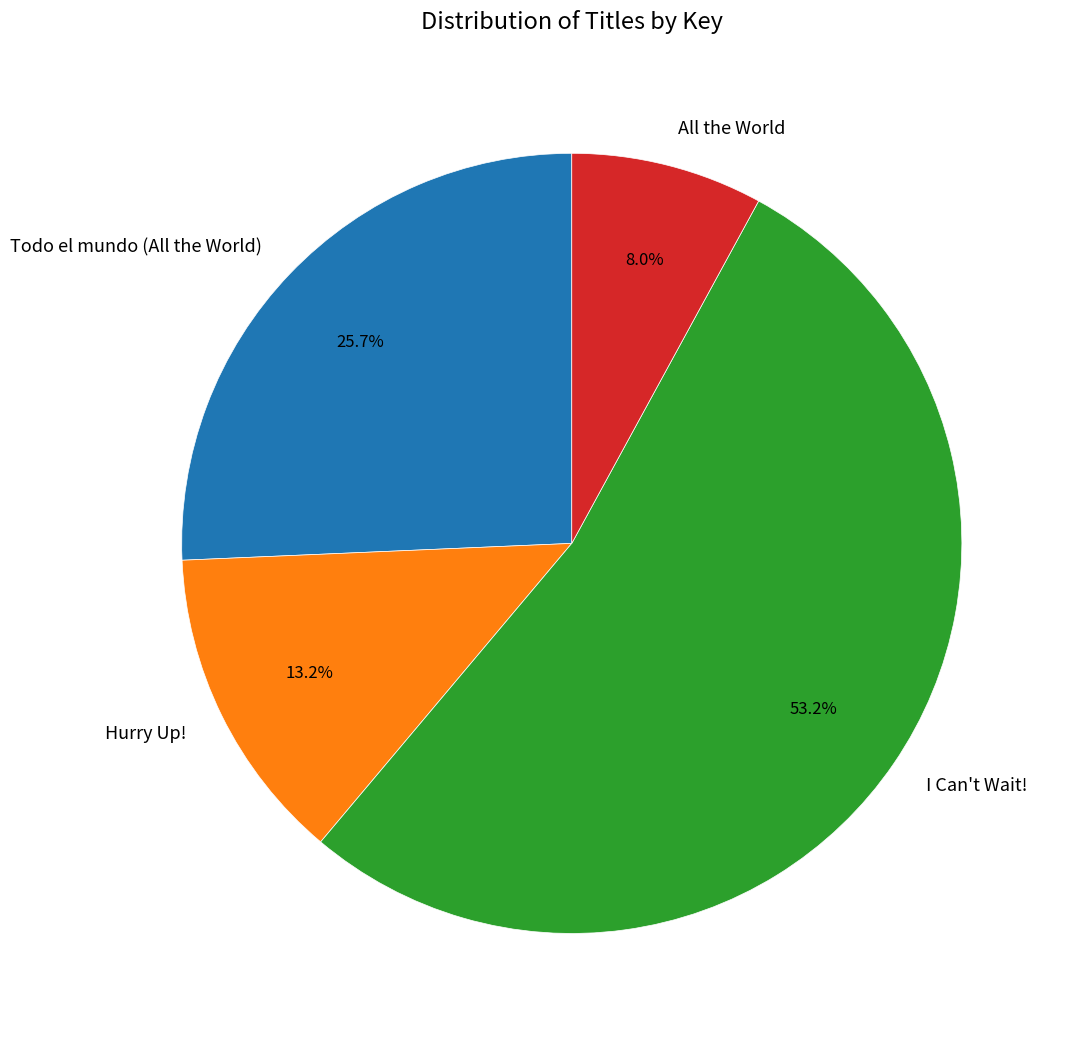

Is the sum of I Can't Wait! and All the World greater than half?

Yes